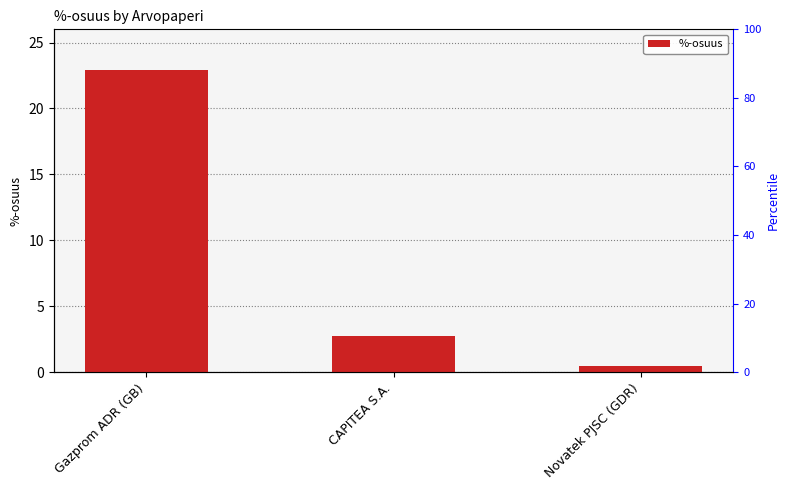

Does the chart contain stacked bars?

No